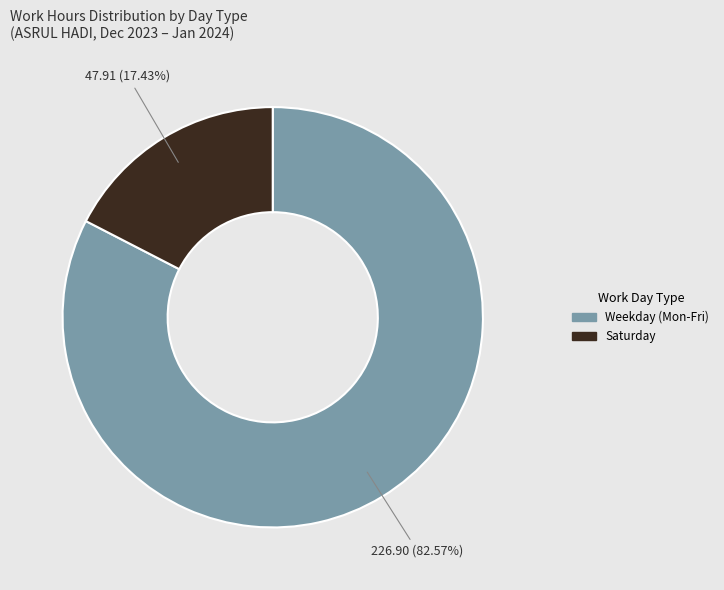

Is there any slice that represents more than half of the pie?

Yes